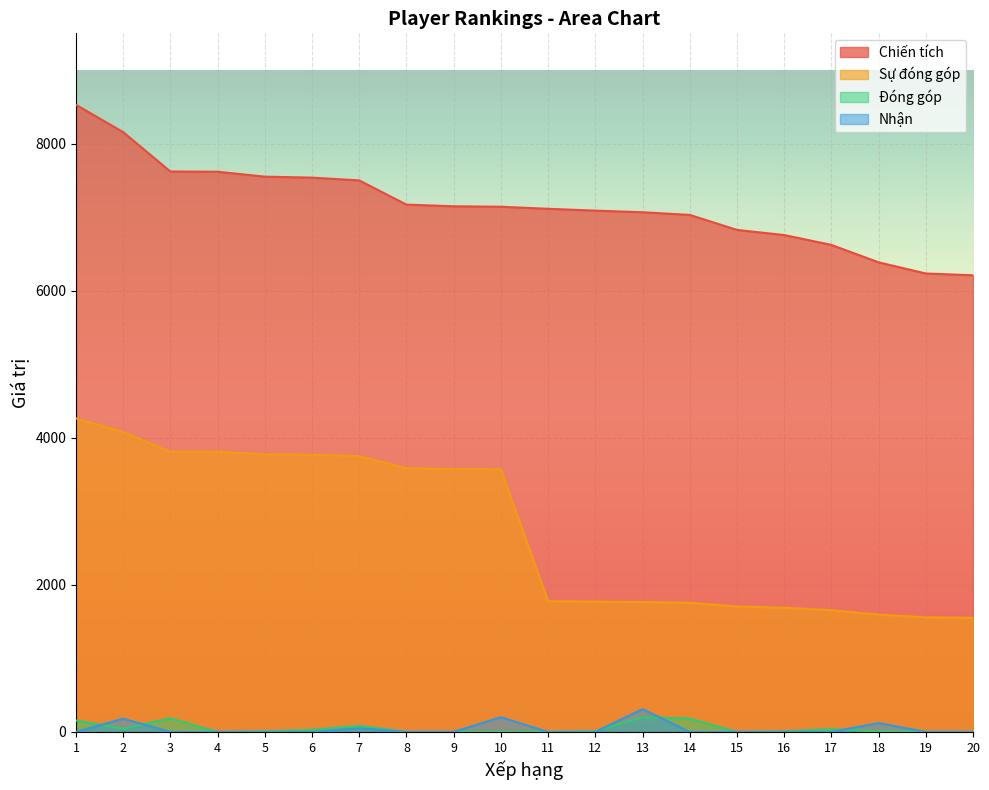

Where is Nhận nearest to the value 155?

2